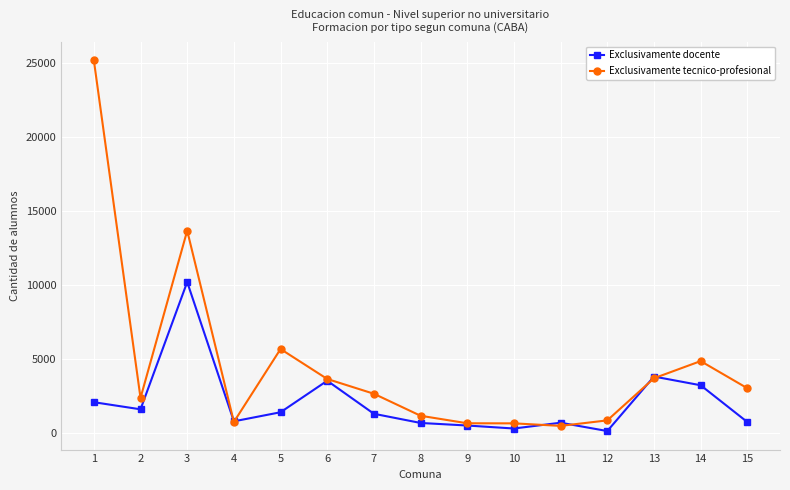

What is the total value across all series at 15?

3757